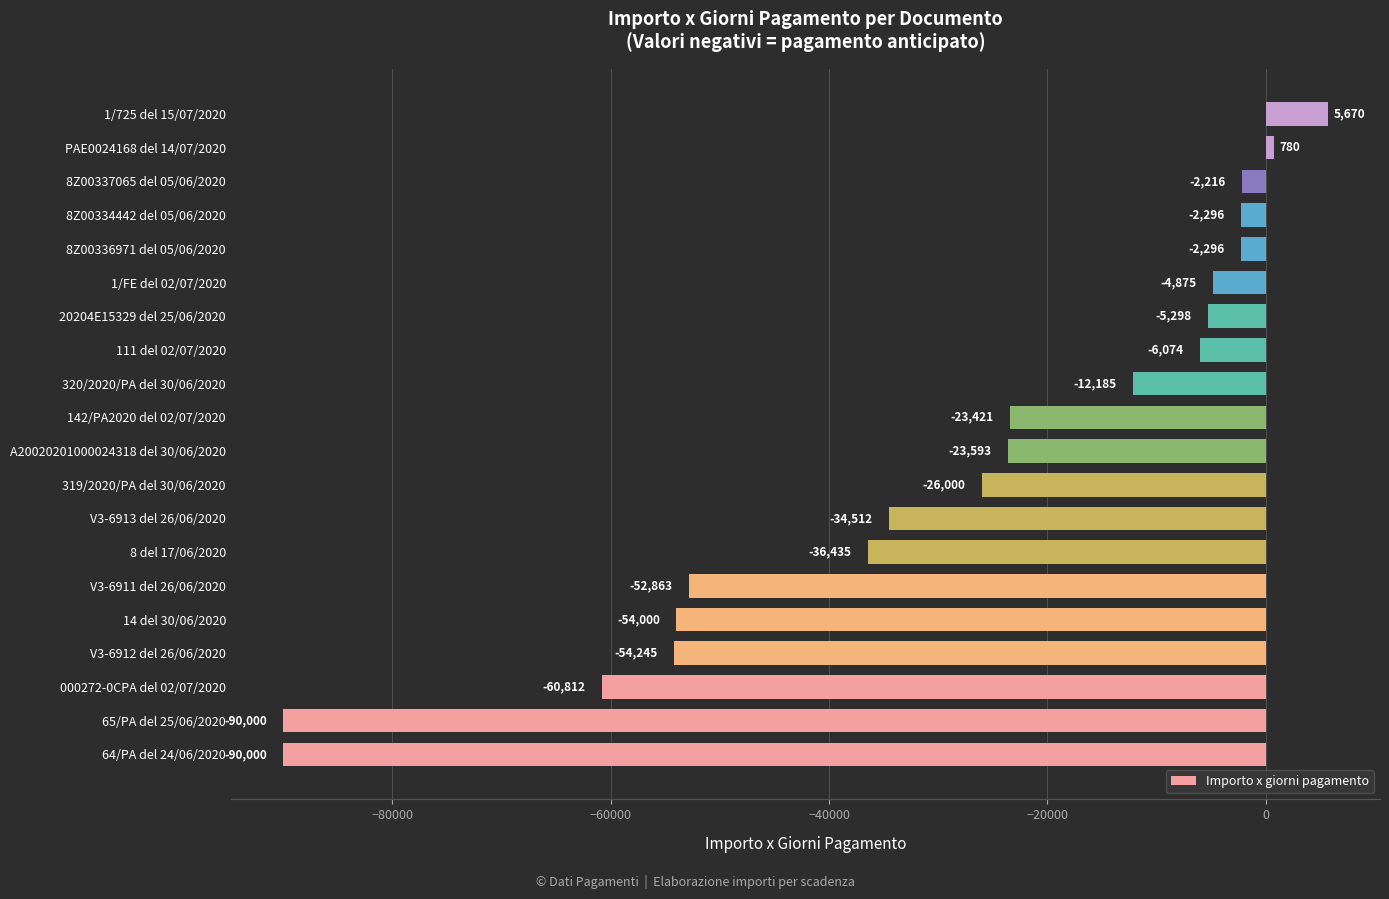

What is the sum of all values?

-574670.2